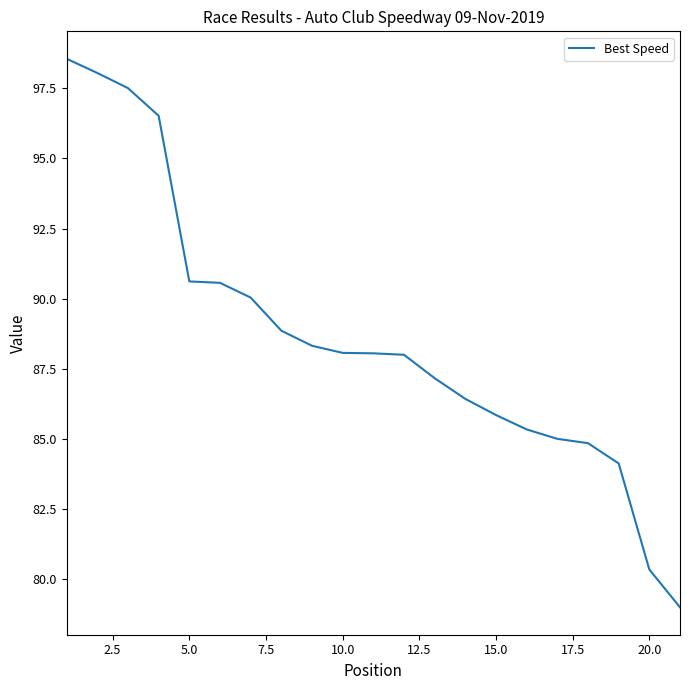

What is the minimum value shown in the chart?

79.0